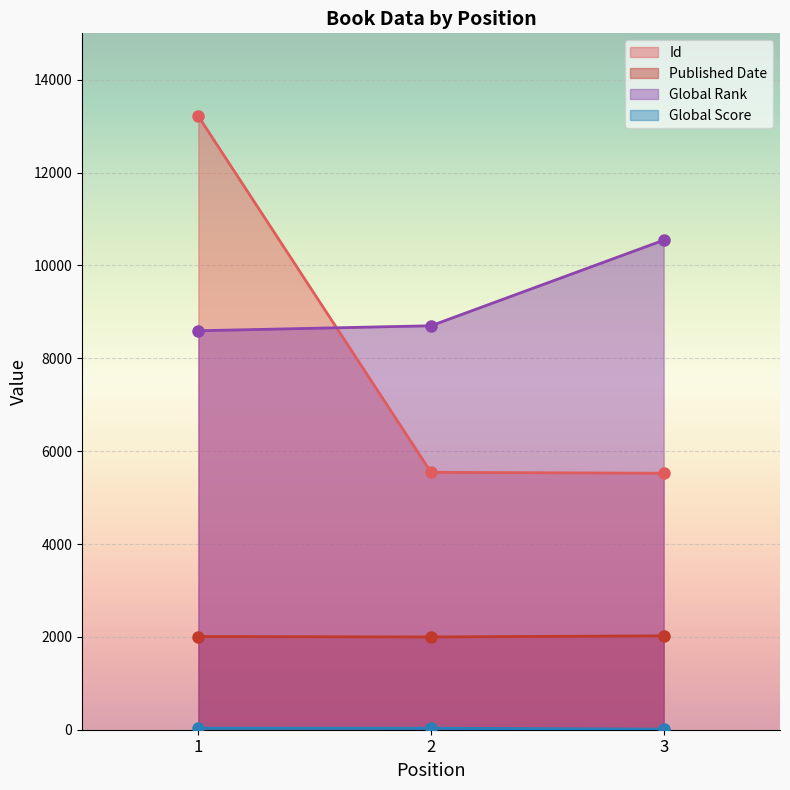

Between 1 and 3, which series saw the biggest shift?

Id